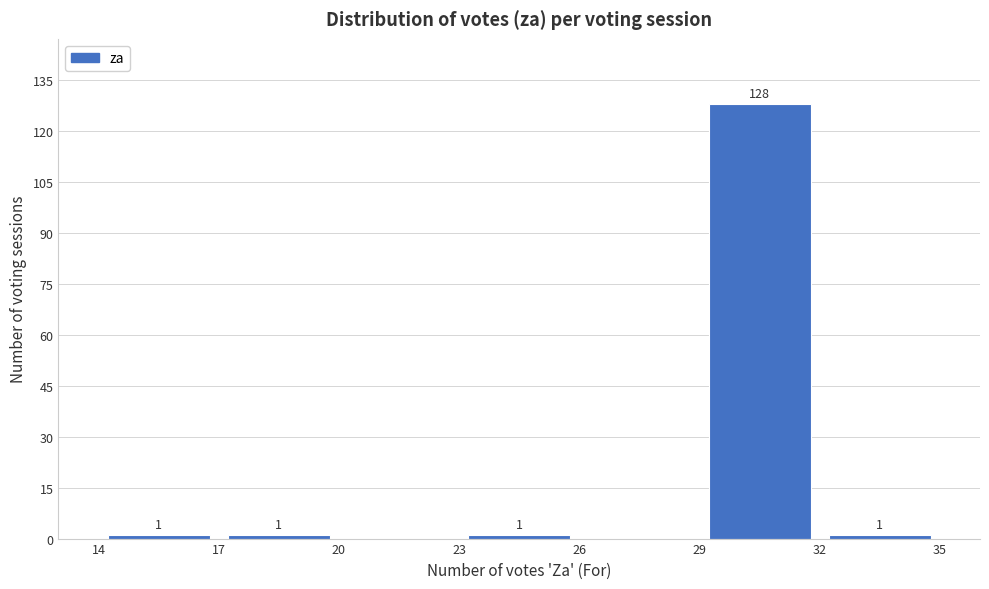

Which range on the x-axis has the tallest bar?

29 to 32